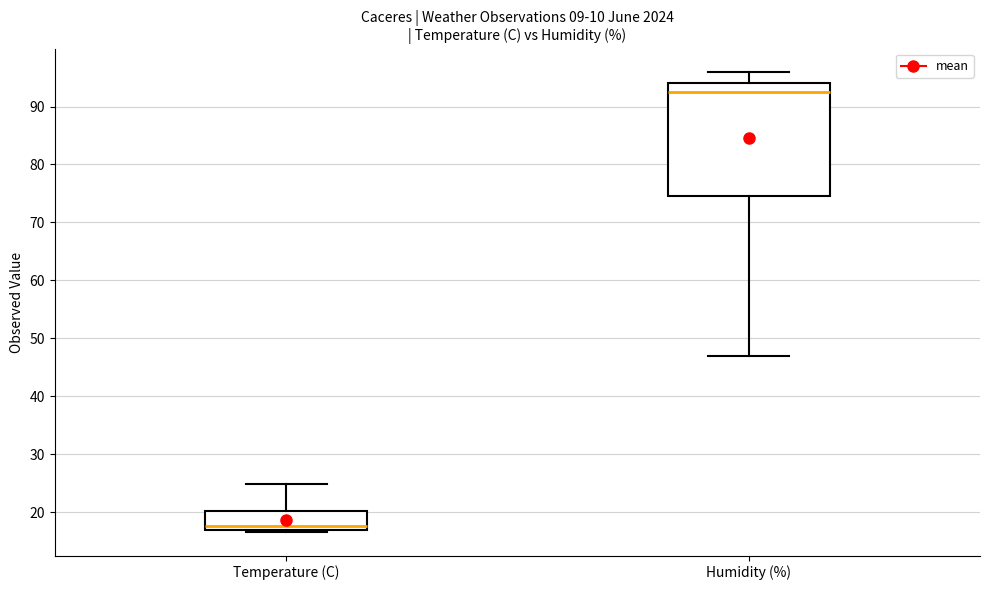

Reading left to right, read every box against the y-axis: the position of its median line, the range the box covers, and the ends of its whiskers. The values are not printed on the chart, so give them approximately, as read against the axis.

Temperature (C): median 18, box 17 to 20, whiskers 17 (just below the box's lower edge) to 25
Humidity (%): median 93, box 75 to 94, whiskers 47 to 96